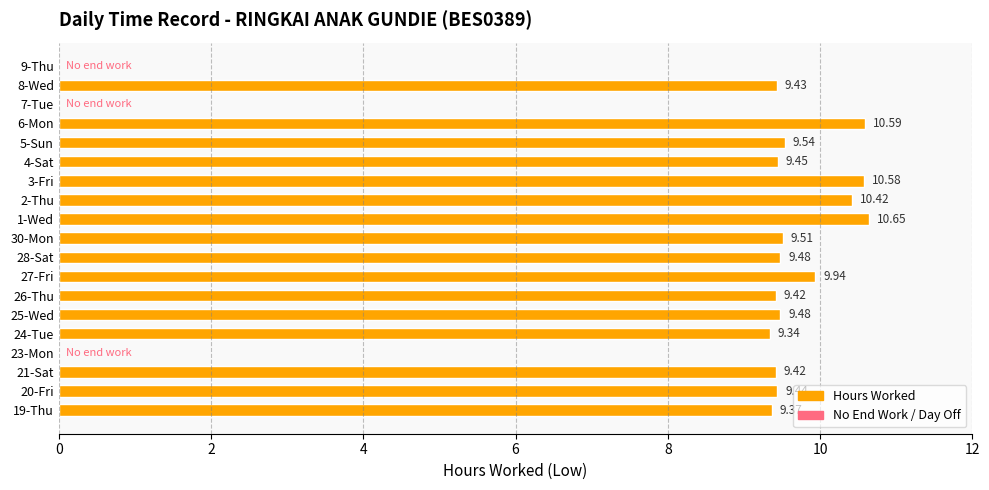

What is the sum of the values at 28-Sat and 9-Thu?

9.5